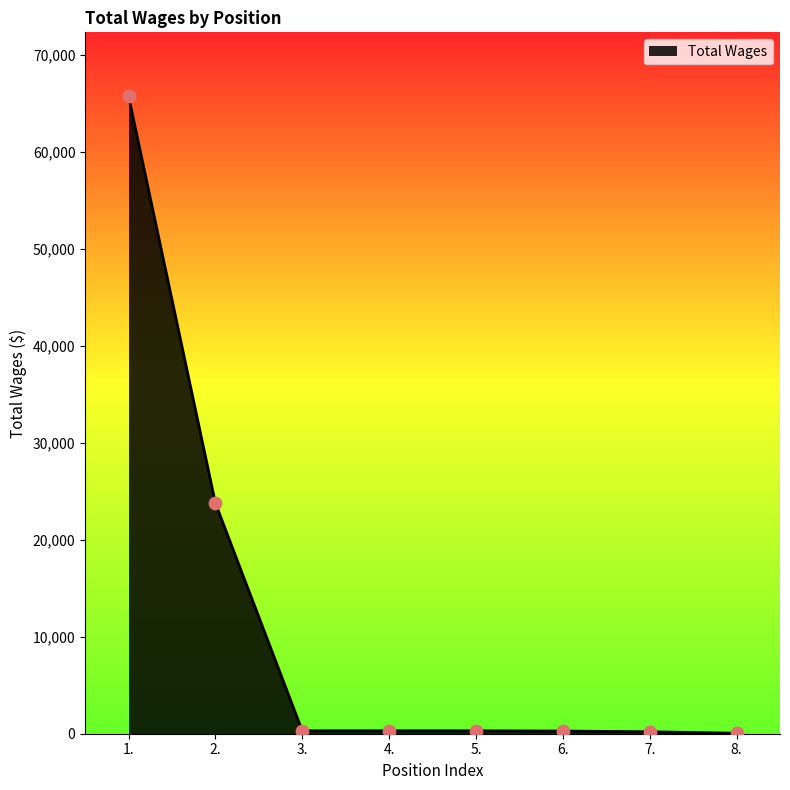

What is the ratio of the value at 1. to the value at 7.?

328.7